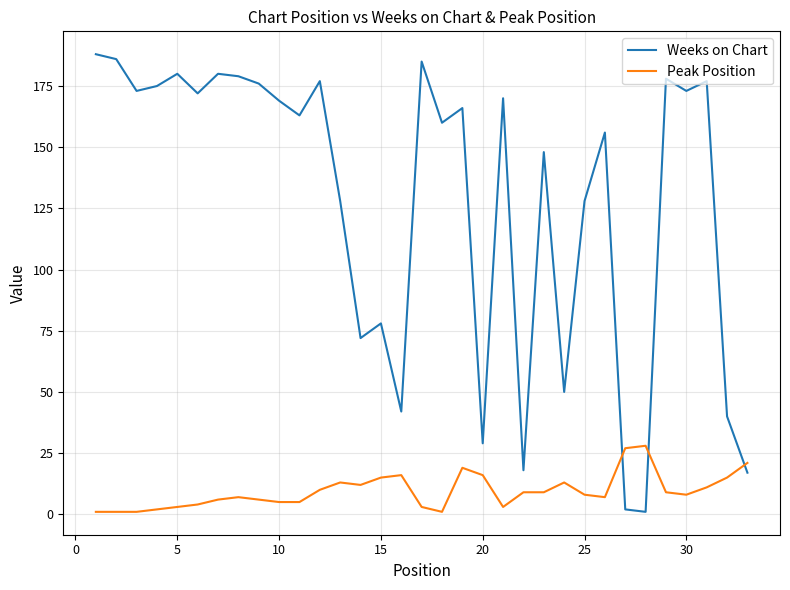

What is the maximum value shown in the chart?

188